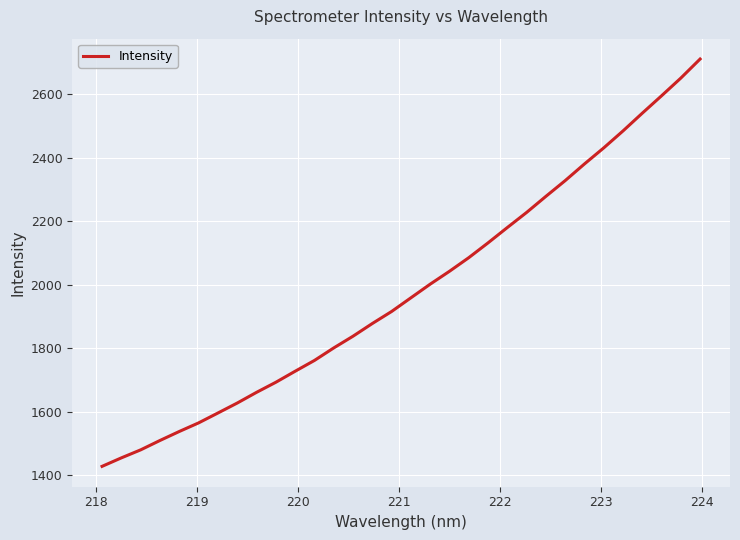

What is the minimum value shown in the chart?

1428.7